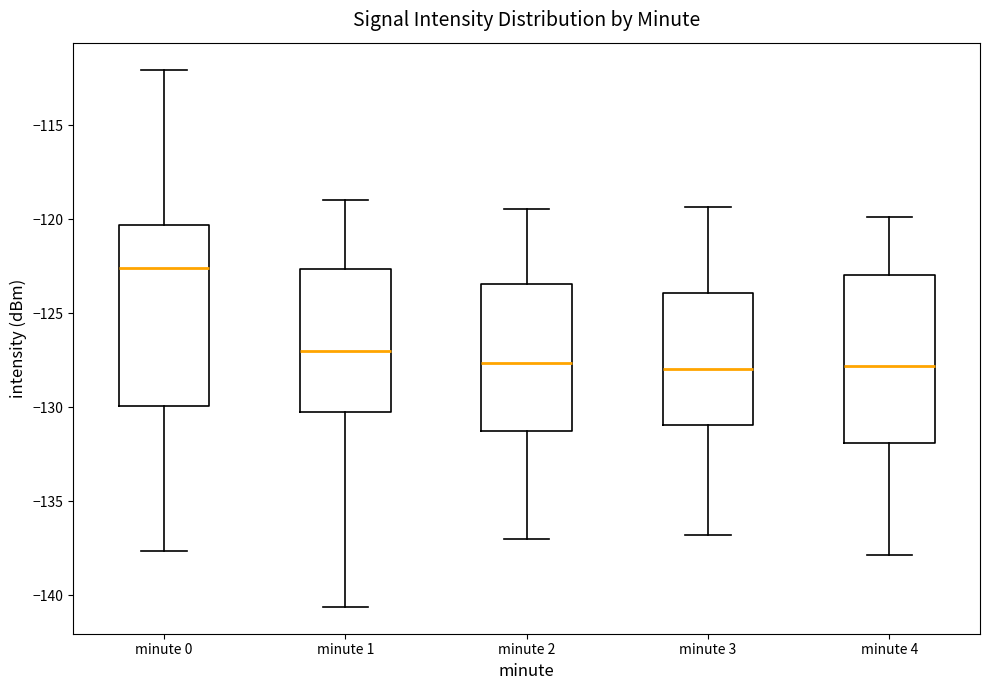

Comparing the boxes themselves (not the whiskers), which one is the tallest?

minute 0